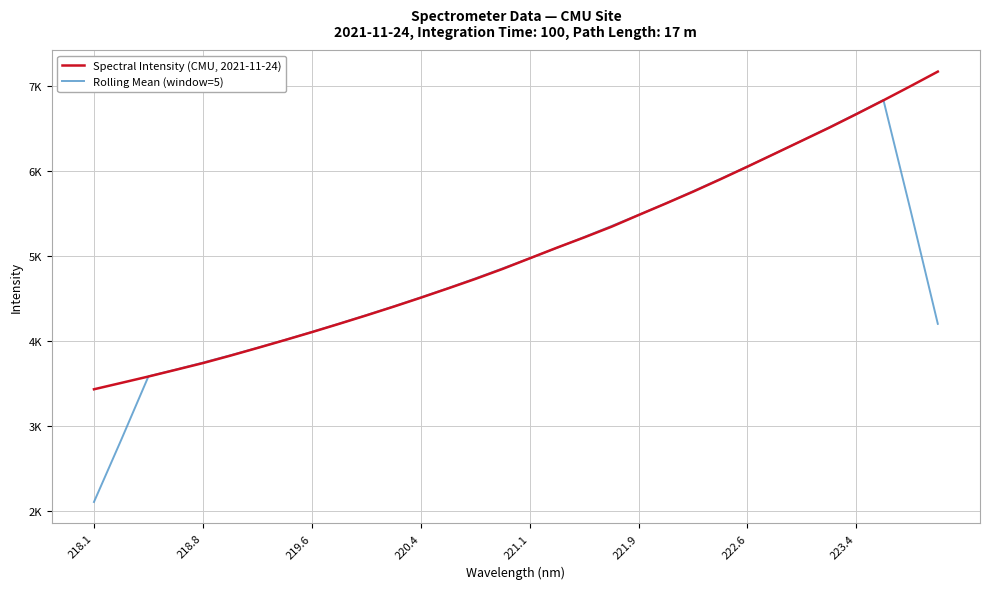

Is this an area chart (filled region under the line)?

No